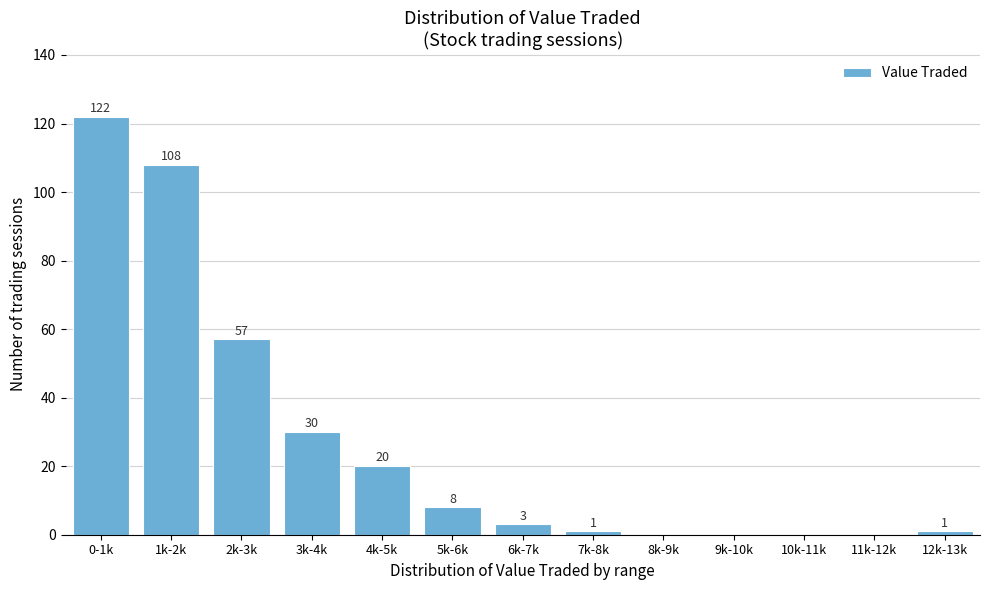

Reading right to left, what are all the values shown in this chart?

12k-13k=1	11k-12k=0	10k-11k=0	9k-10k=0	8k-9k=0	7k-8k=1	6k-7k=3	5k-6k=8	4k-5k=20	3k-4k=30	2k-3k=57	1k-2k=108	0-1k=122